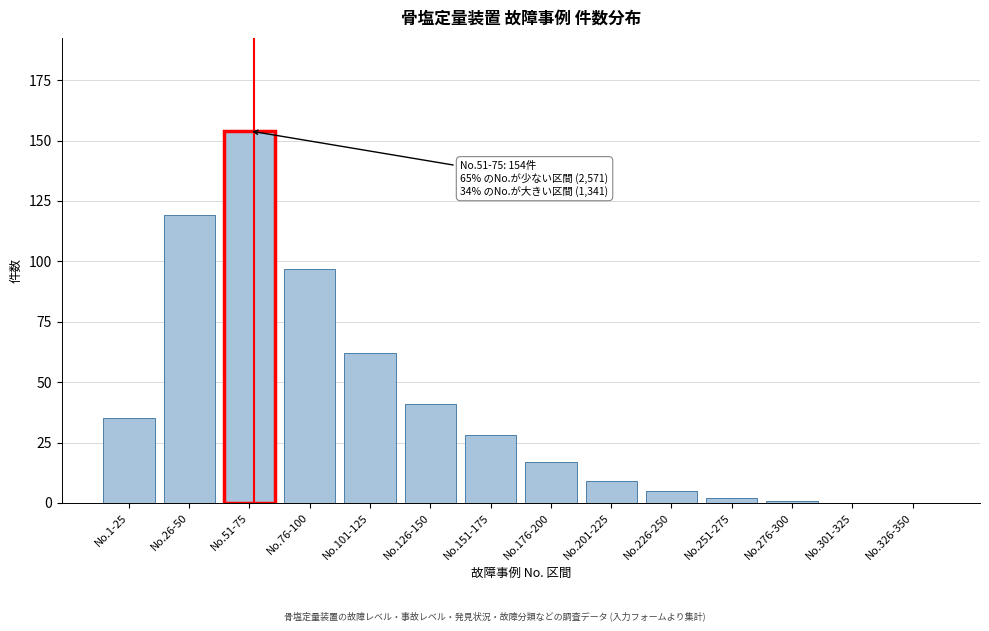

Reading left to right, list all the values displayed in this chart.

No.1-25=35	No.26-50=119	No.51-75=154	No.76-100=97	No.101-125=62	No.126-150=41	No.151-175=28	No.176-200=17	No.201-225=9	No.226-250=5	No.251-275=2	No.276-300=1	No.301-325=0	No.326-350=0